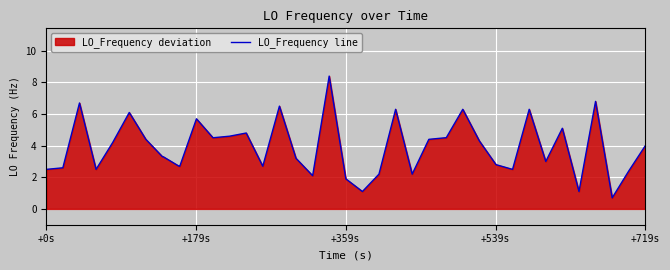

Reading left to right, what are all the values shown in this chart?

2.5	2.6	6.7	2.5	4.2	6.1	4.4	3.3	3.3	2.7	2.7	5.7	4.5	4.6	4.8	2.7	6.5	3.2	2.1	8.4	1.9	1.1	2.2	6.3	2.2	4.4	4.5	4.5	6.3	4.3	2.8	2.5	6.3	3.0	5.1	1.1	6.8	0.7	2.4	4.0